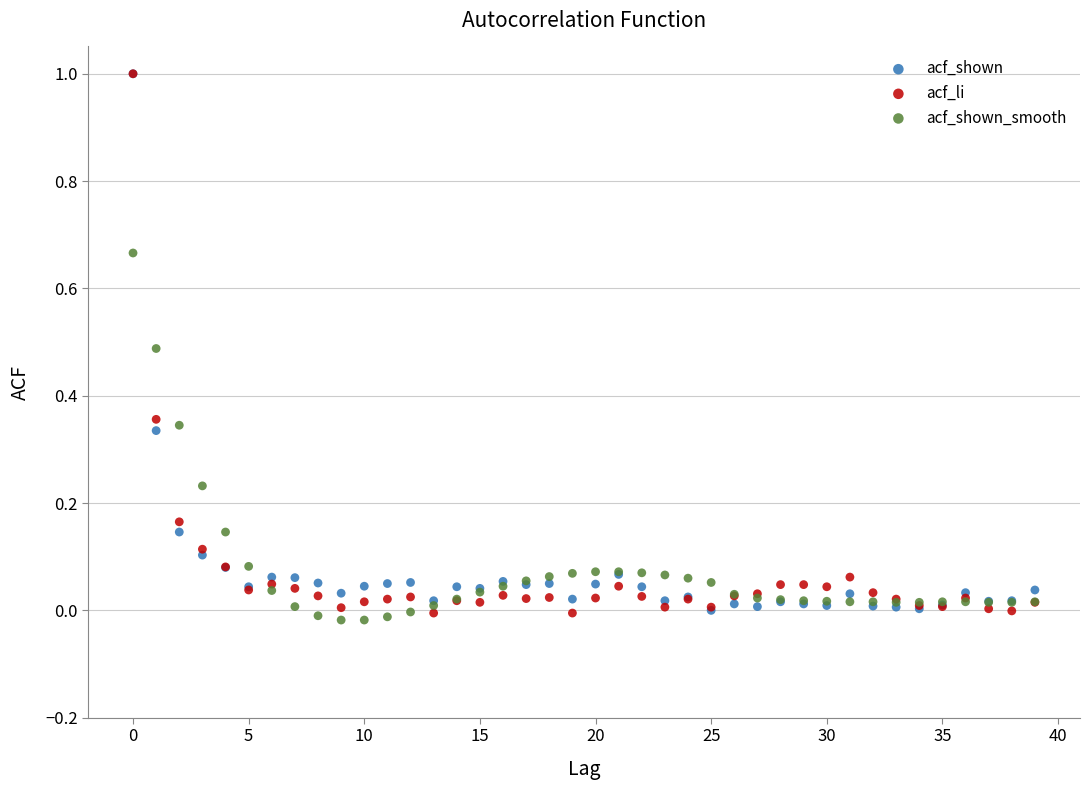

What are all the series names shown in the legend?

acf_shown, acf_li, acf_shown_smooth